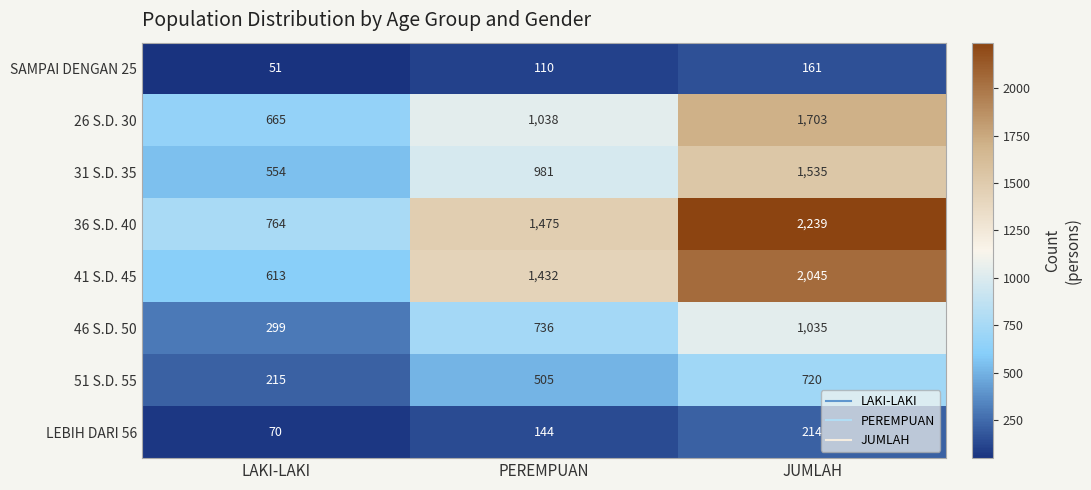

List the series in order of their peak value, lowest first.

SAMPAI DENGAN 25, LEBIH DARI 56, 51 S.D. 55, 46 S.D. 50, 31 S.D. 35, 26 S.D. 30, 41 S.D. 45, 36 S.D. 40